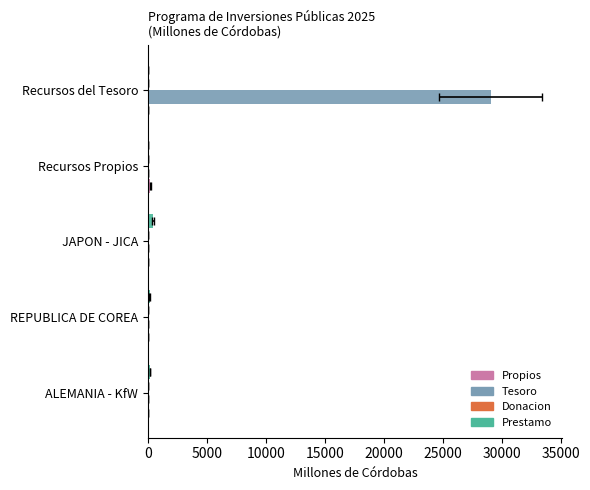

What is the sum of all Propios values?

205.3